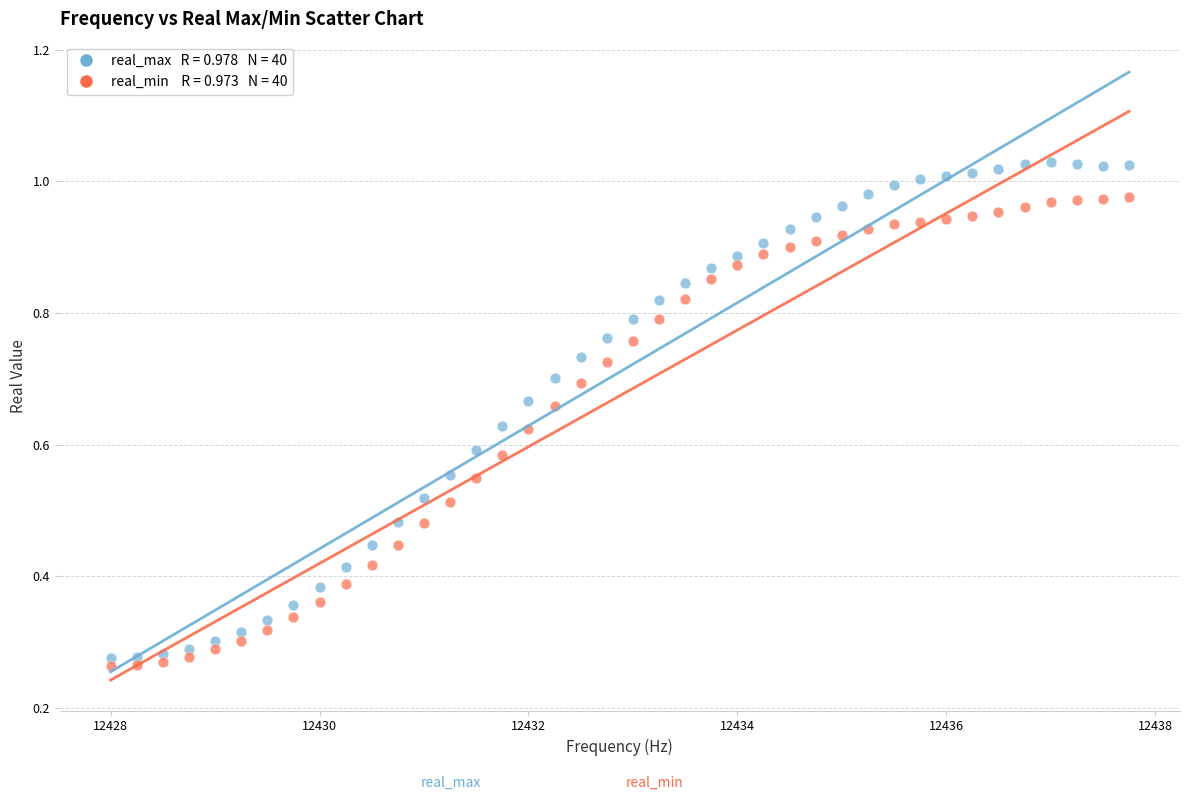

Across all data points, what is the range of X values (max minus min)?

9.8